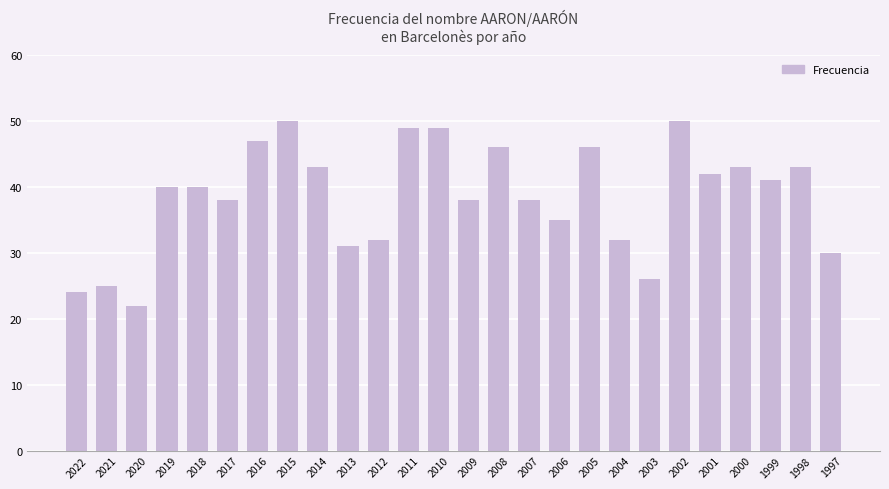

Is it true that the value at 2022 is 24?

True